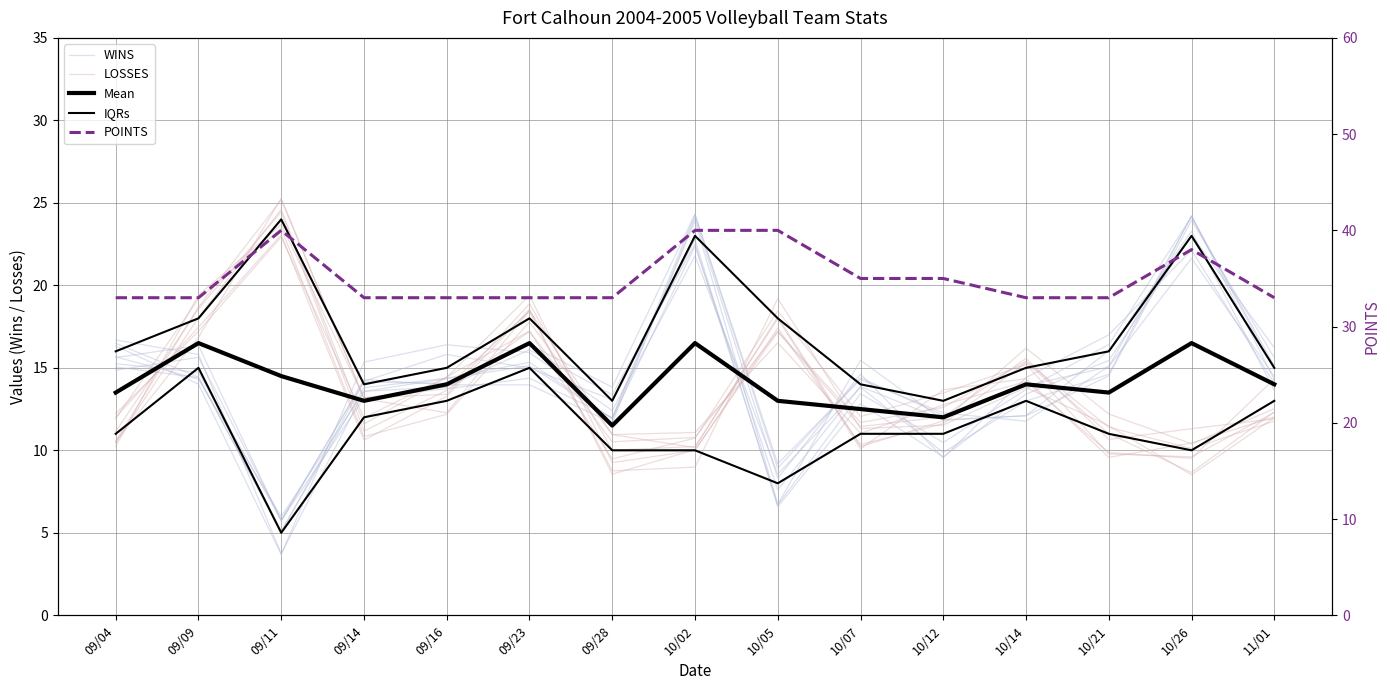

How many interior local peaks does the LOSSES series have?

4